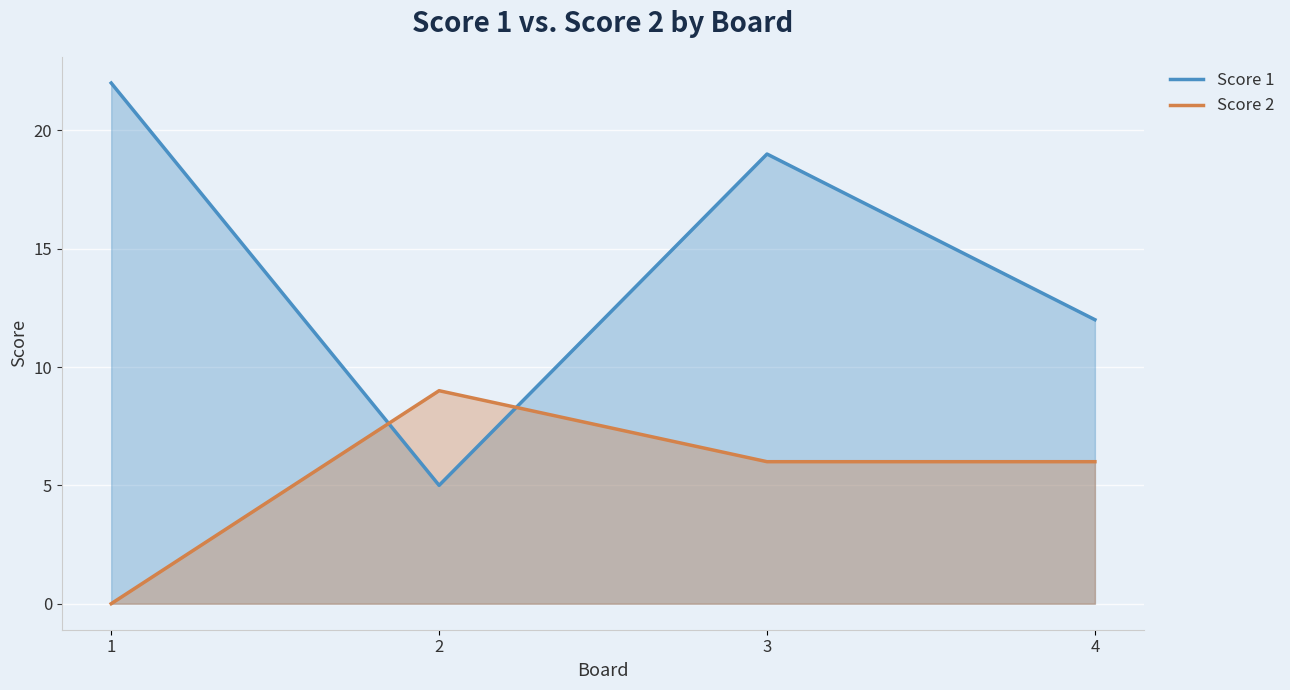

What is the total value across all series at 1?

22